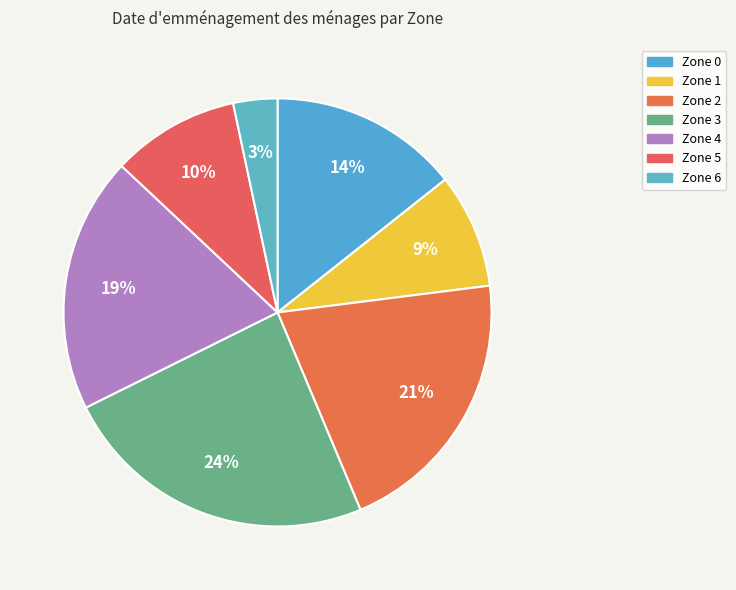

Do Zone 1 and Zone 2 together represent more than half of the pie?

No